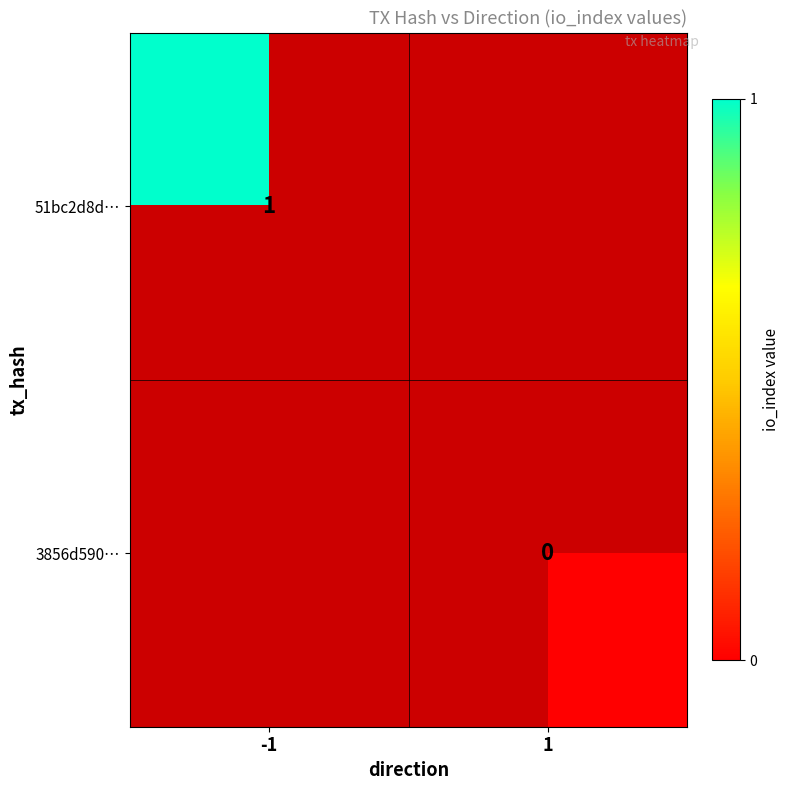

Is it true that 51bc2d8d… equals 0.4 at -1?

False